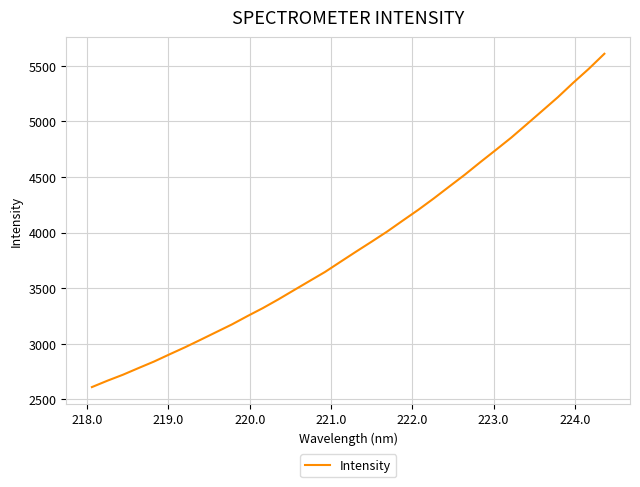

What is the maximum value shown in the chart?

5609.0